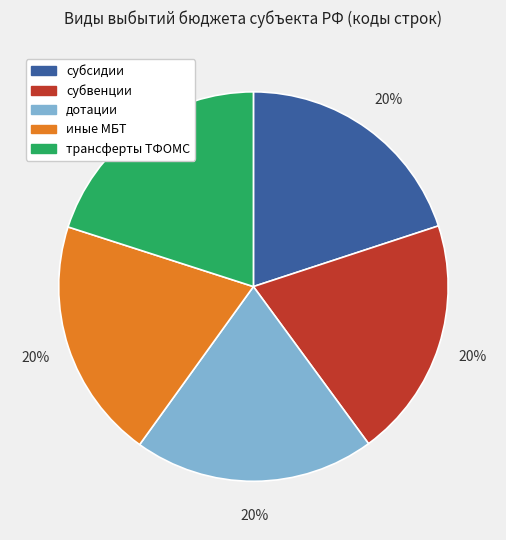

Is there any slice that represents more than half of the pie?

No